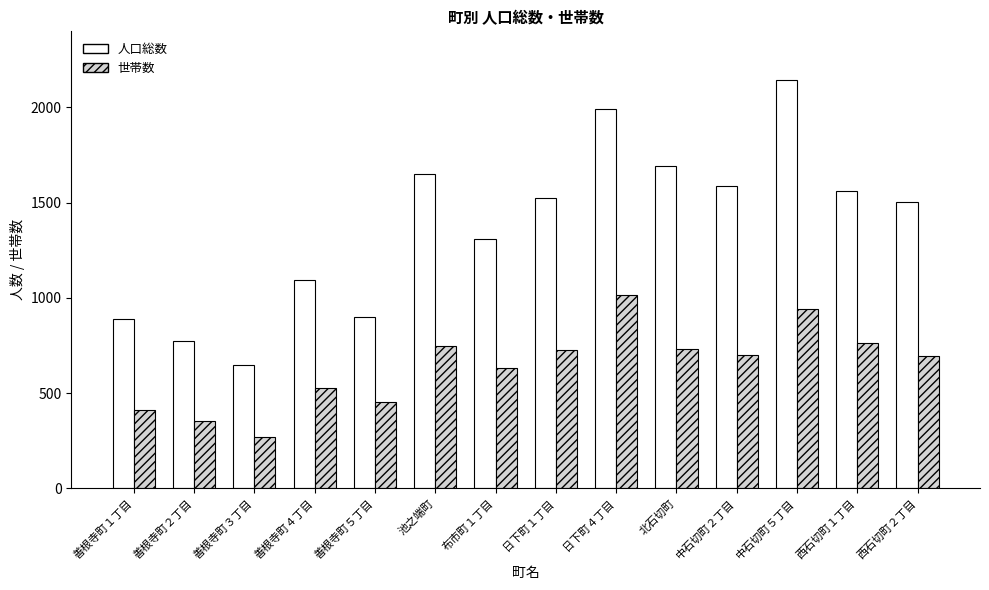

What is the minimum value shown in the chart?

268